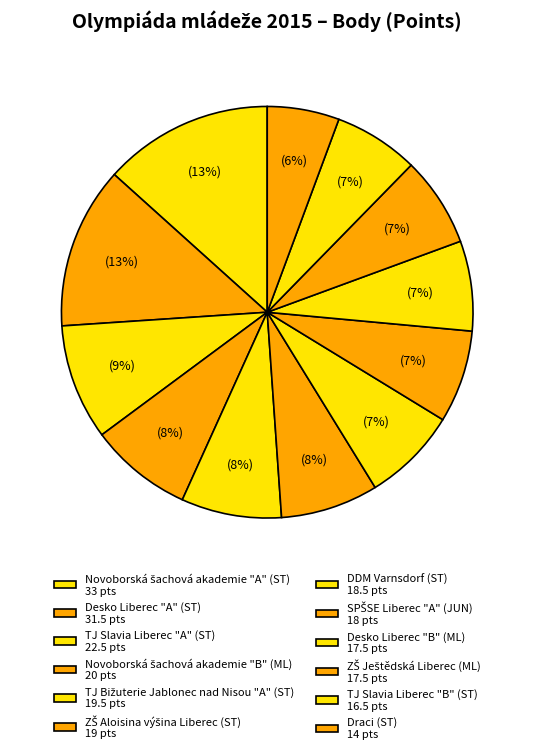

To the nearest percent, what portion does TJ Bižuterie Jablonec nad Nisou "A" (ST) represent?

8%